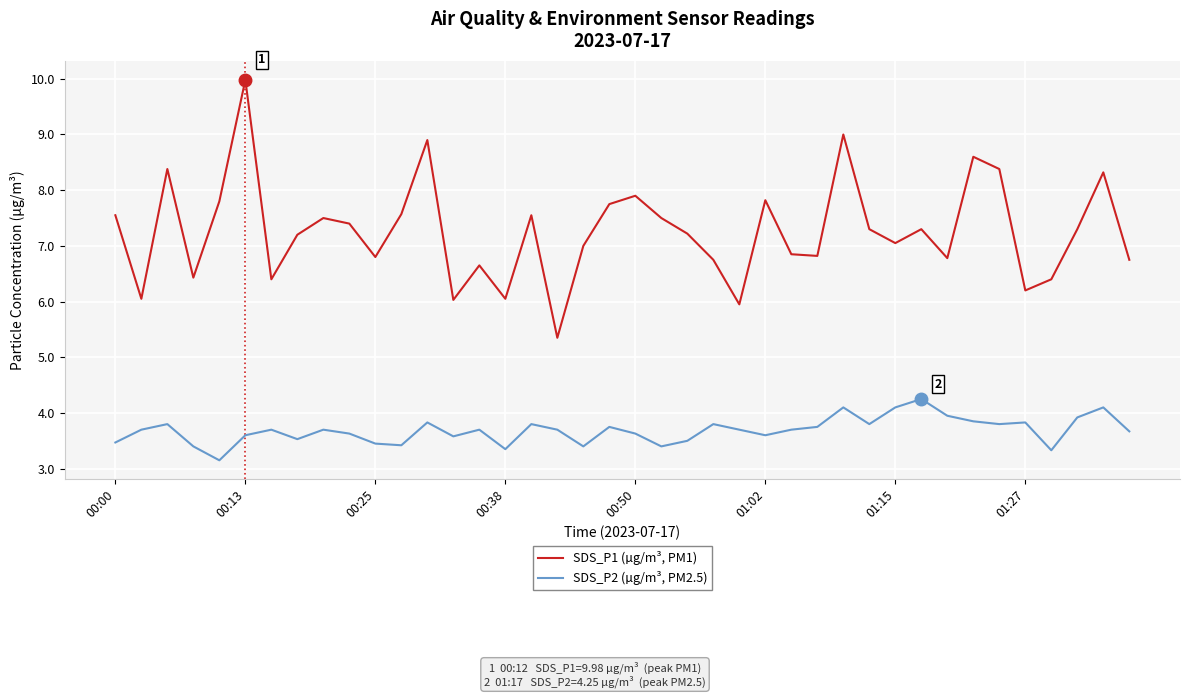

List the series in order of their peak value, highest first.

SDS_P1 (µg/m³, PM1), SDS_P2 (µg/m³, PM2.5)